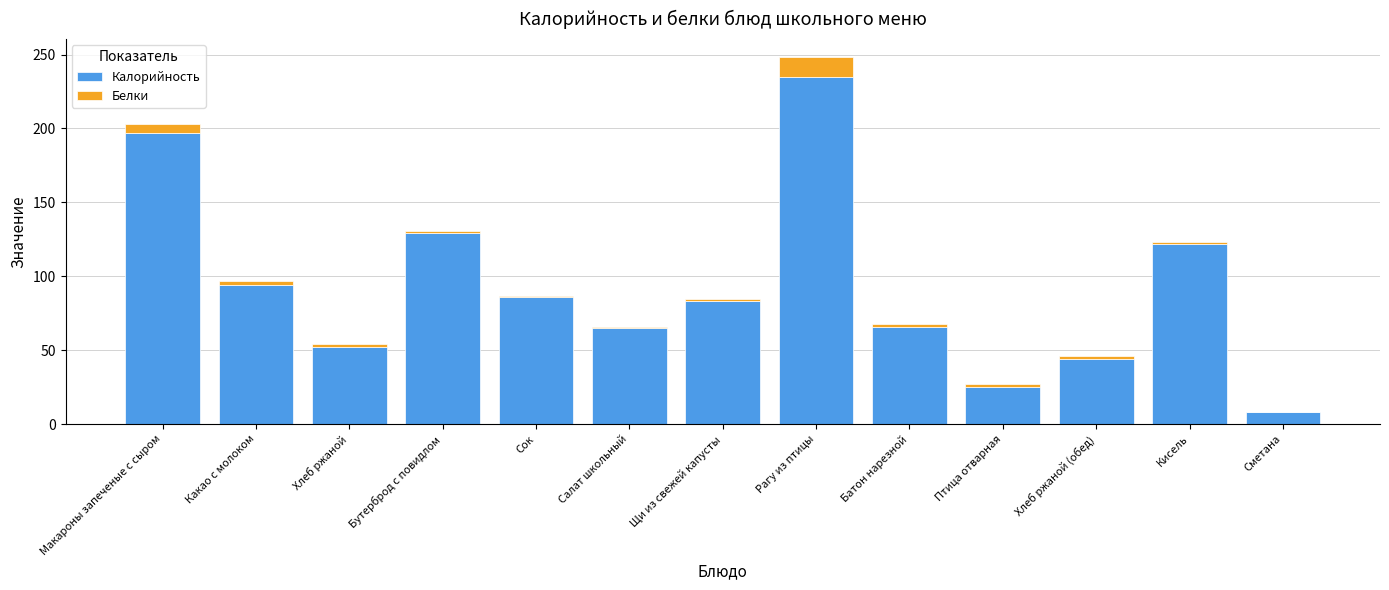

Which category has the highest value in the Калорийность series?

Рагу из птицы